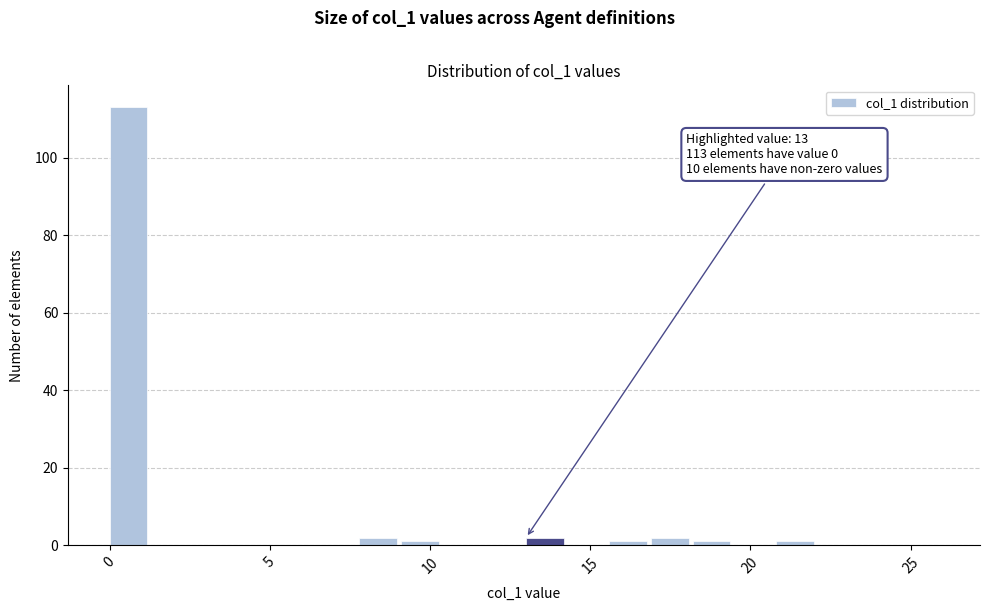

Read against the x-axis, roughly where is the centre of the tallest bar?

0.5